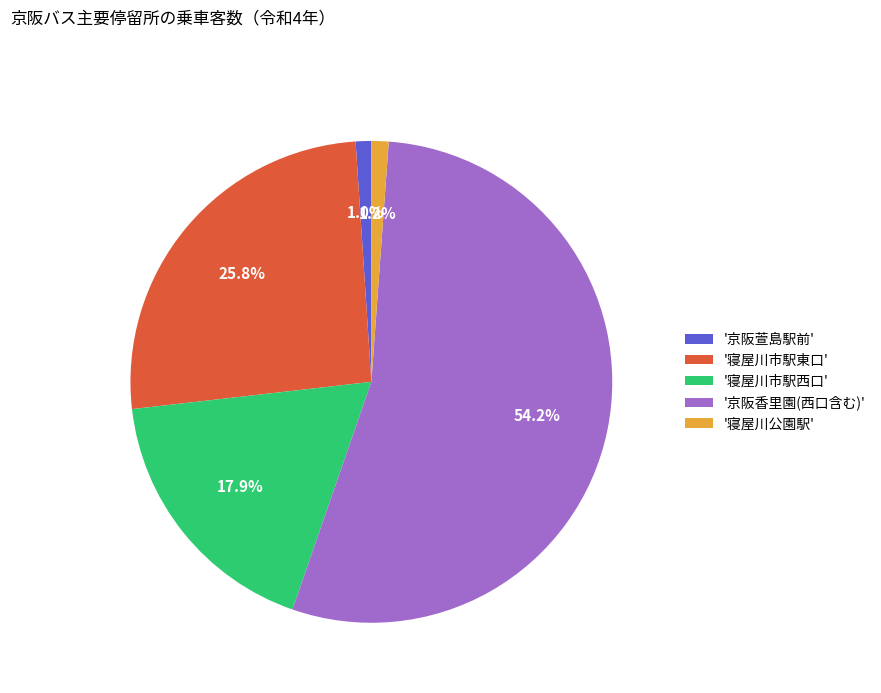

How many segments does this pie chart have?

5